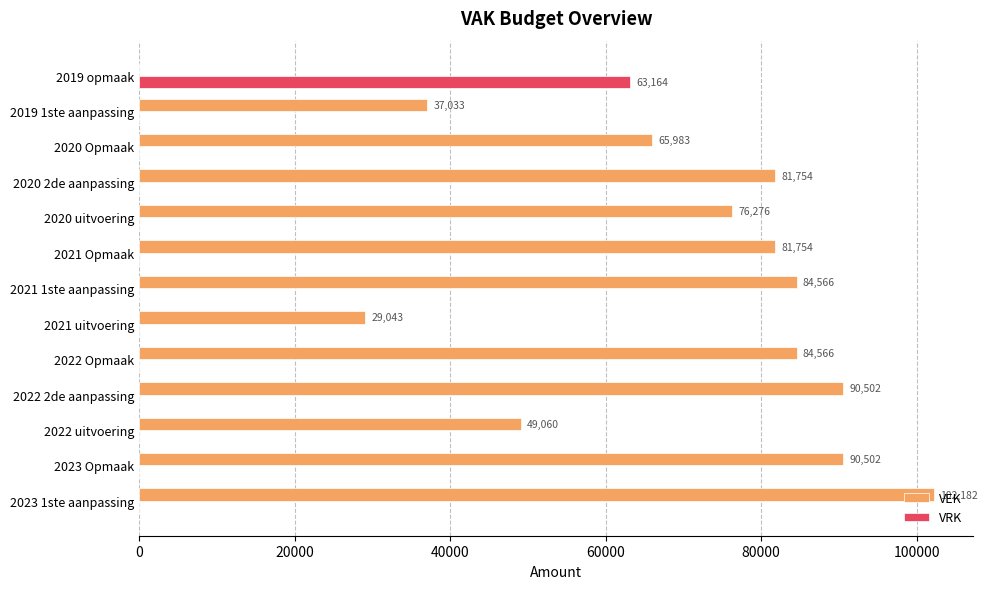

At which label is VEK closest to 51091?

2022 uitvoering